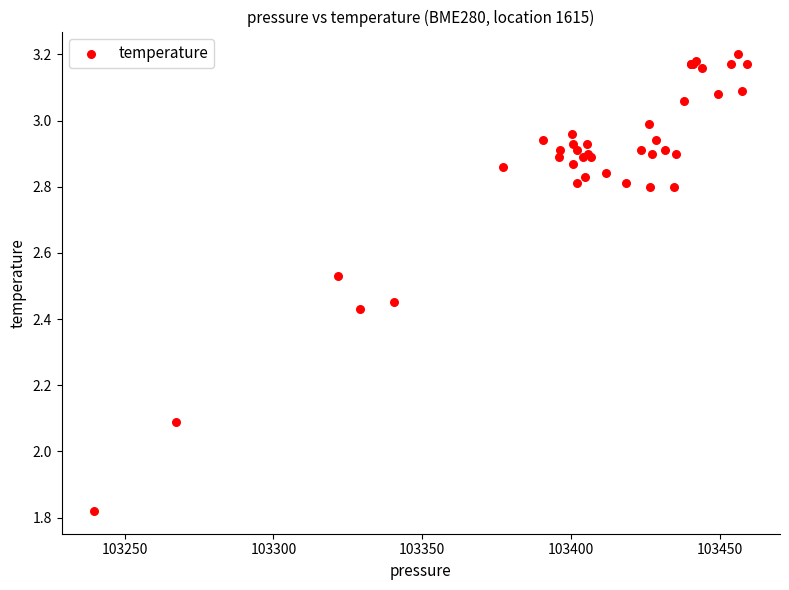

What Y value in the scatter plot is closest to 2?

2.1